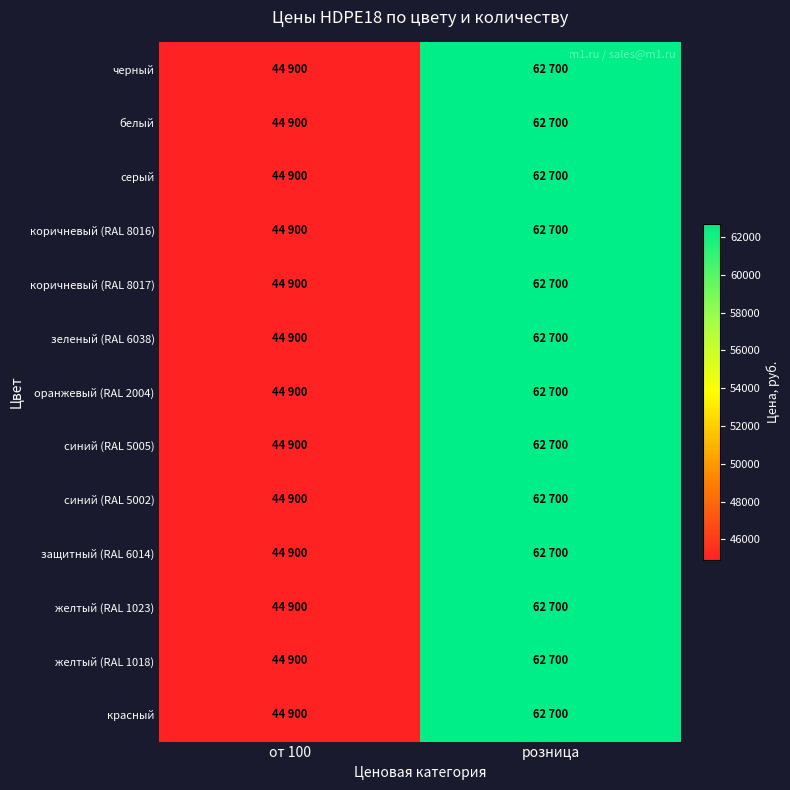

What is the total value across all series at розница?

815100